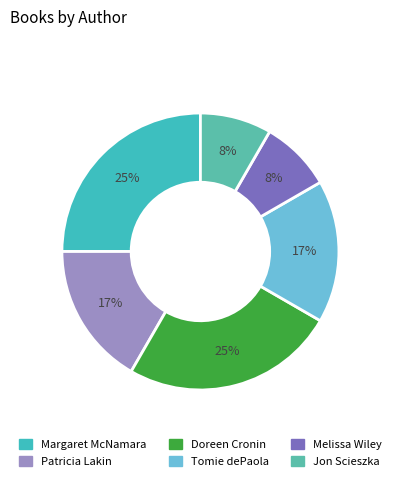

What is the ratio of the value at Jon Scieszka to the value at Patricia Lakin?

0.5